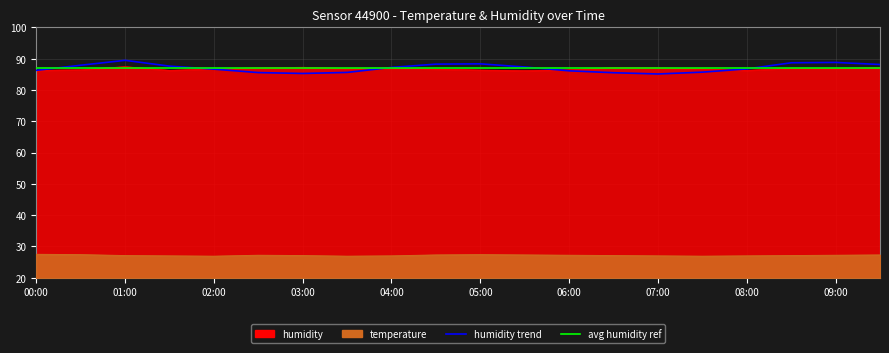

At which category does temperature reach its first local peak?

02:30